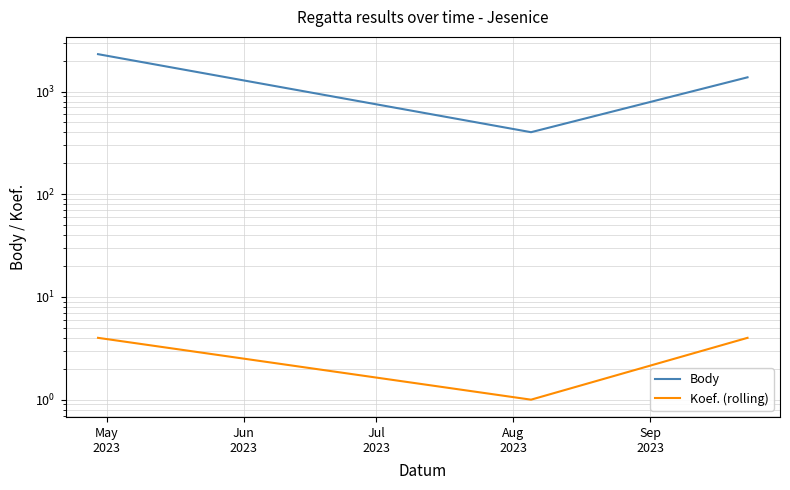

Which series has the largest range (max minus min)?

Body